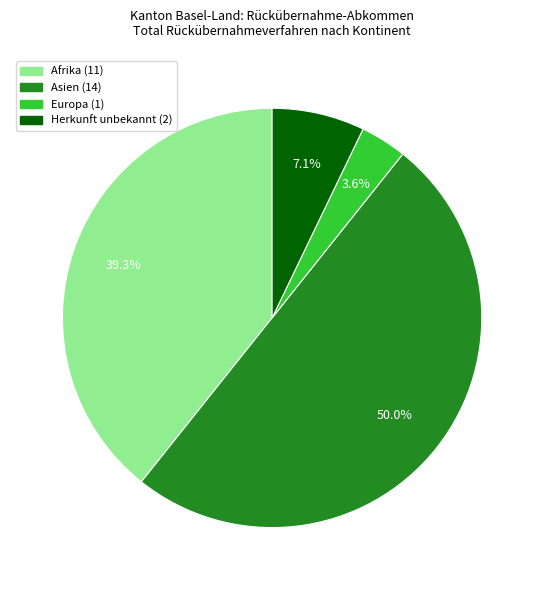

How many slices are in this pie chart?

4